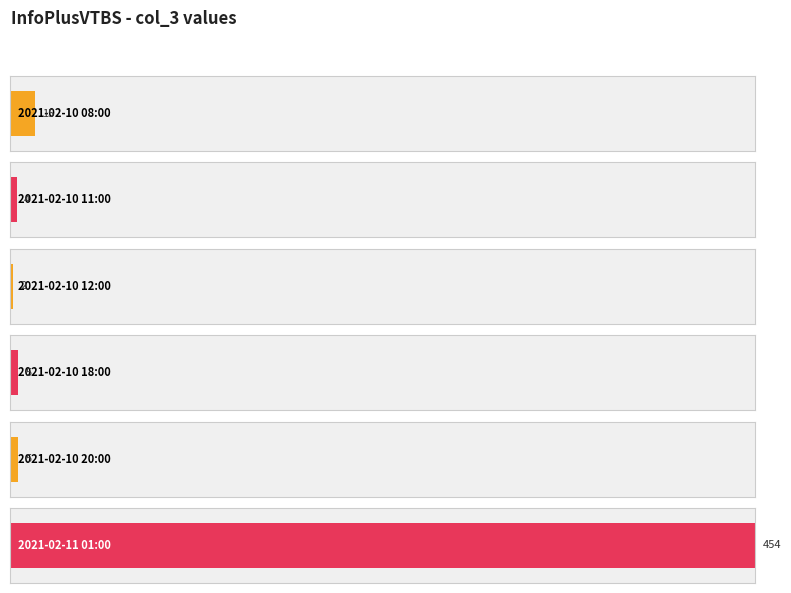

What position from the left is 2021-02-11 01:00?

6